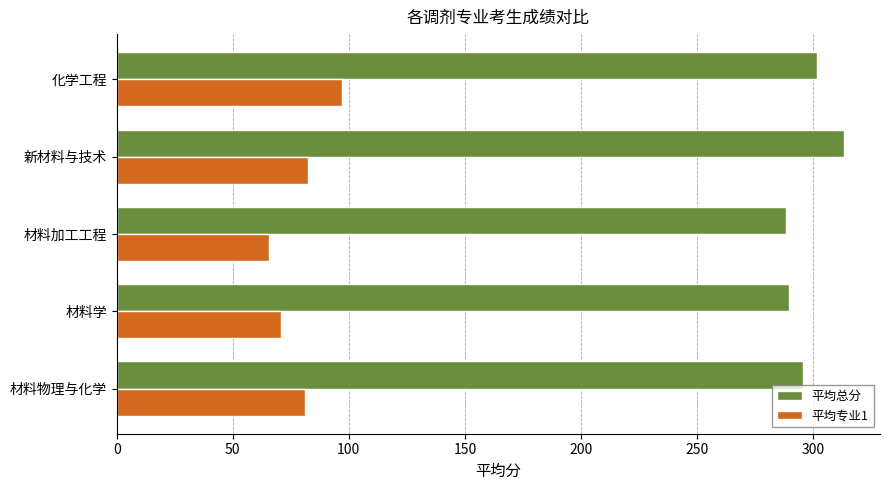

At which category does the chart reach its minimum across all series?

材料加工工程